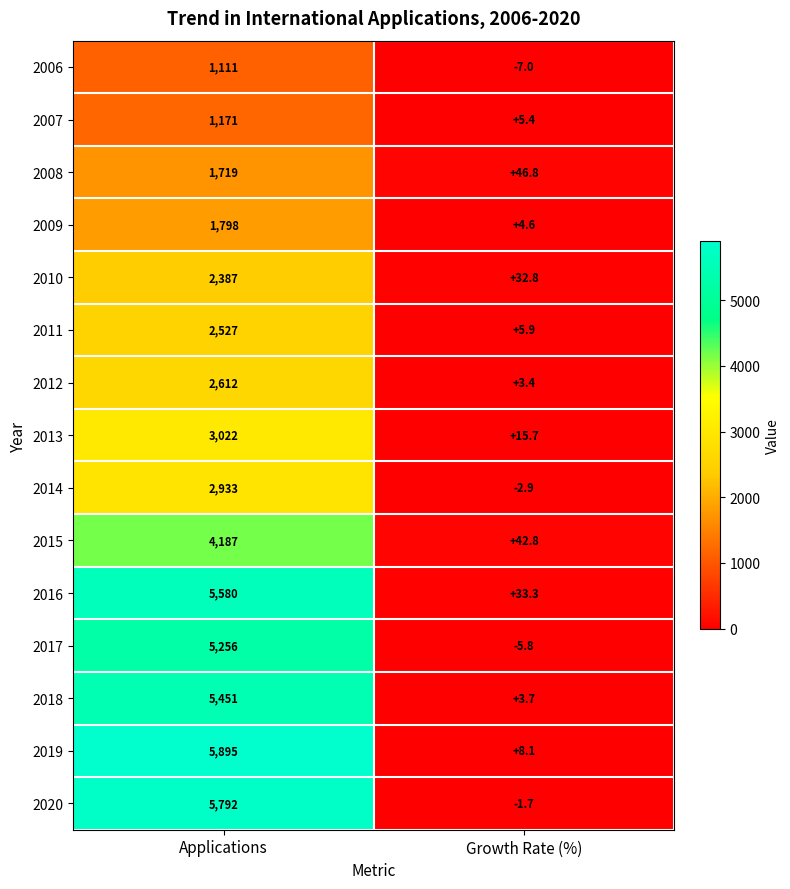

At how many categories does at least one series exceed 1563?

1